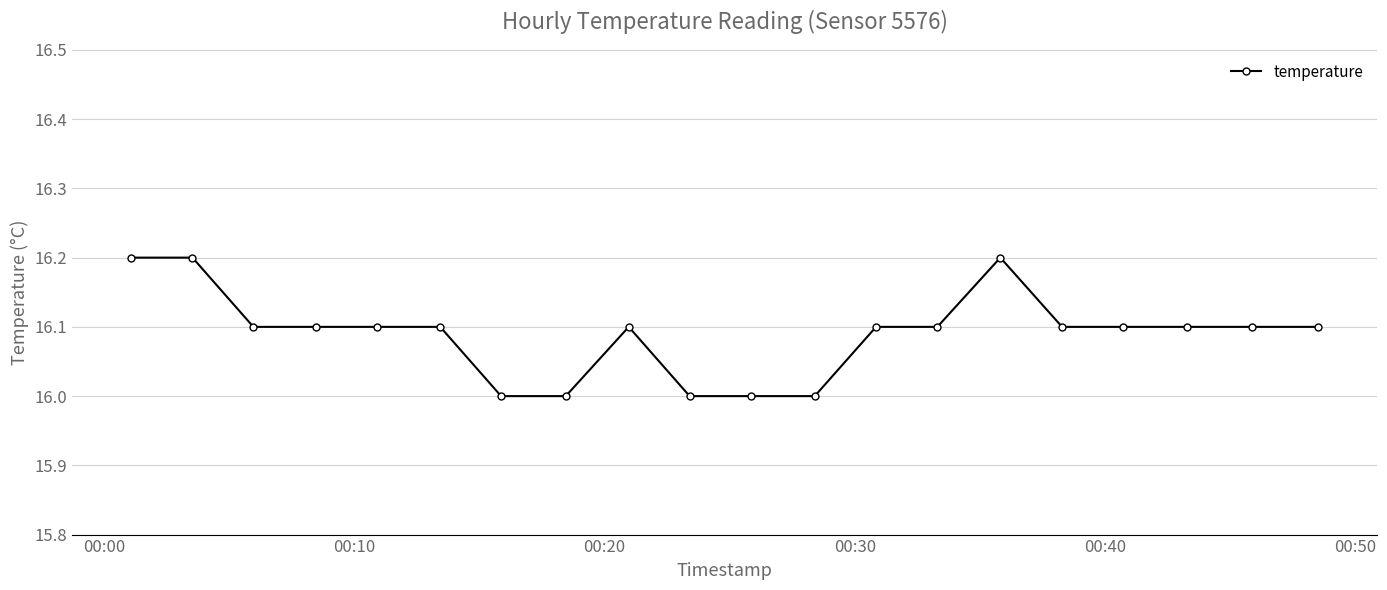

What is the value of the 4th point from the left?

16.1